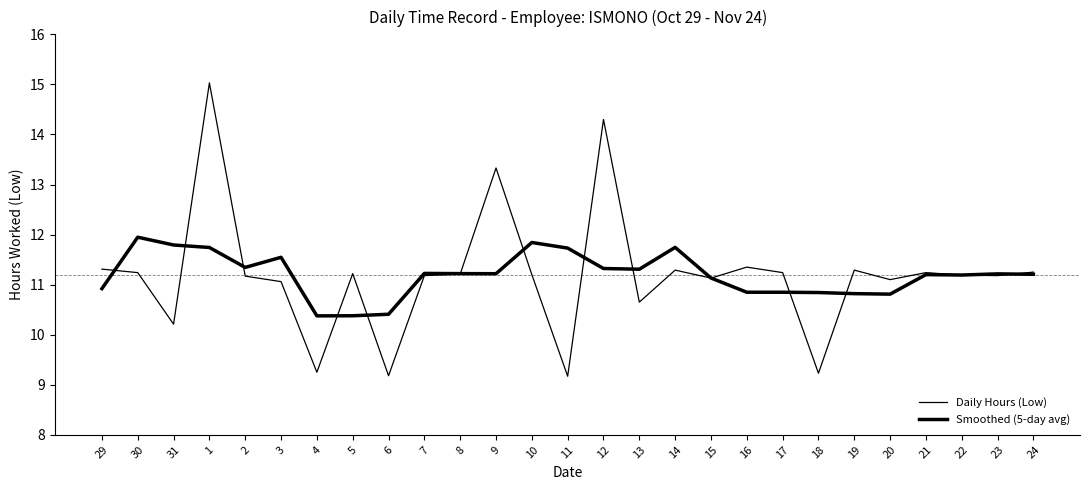

Does the chart display data point markers on the line(s)?

No